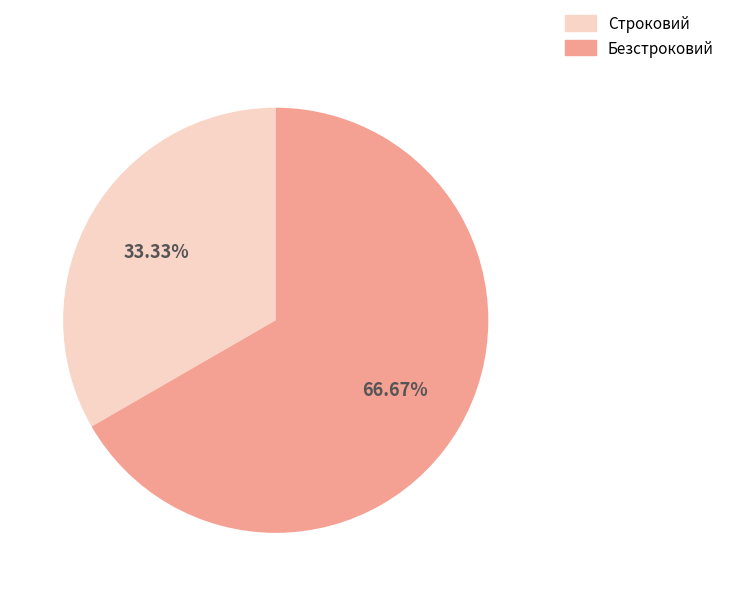

Which category has the smallest portion of the pie?

Строковий